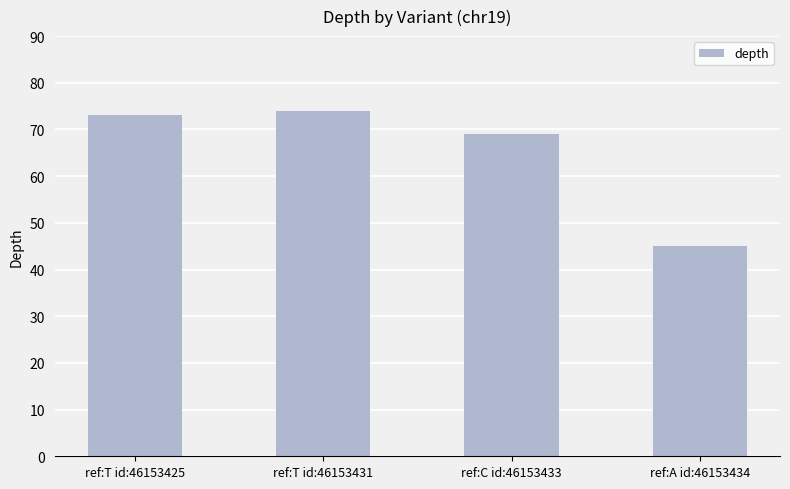

Does the chart contain any negative values?

No